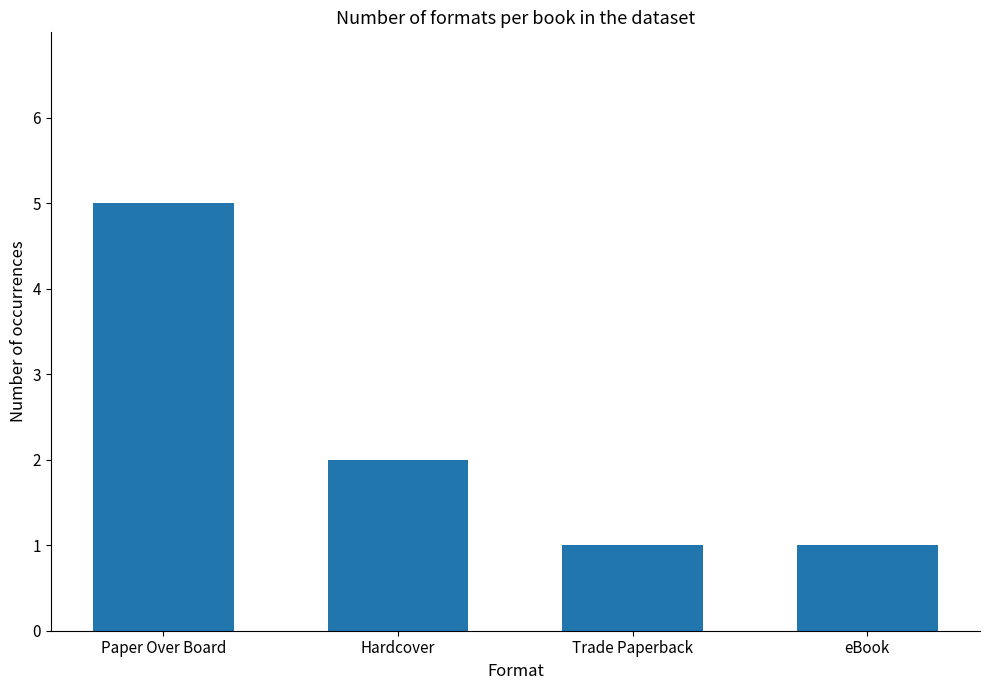

Reading right to left, list all the values displayed in this chart.

eBook=1	Trade Paperback=1	Hardcover=2	Paper Over Board=5